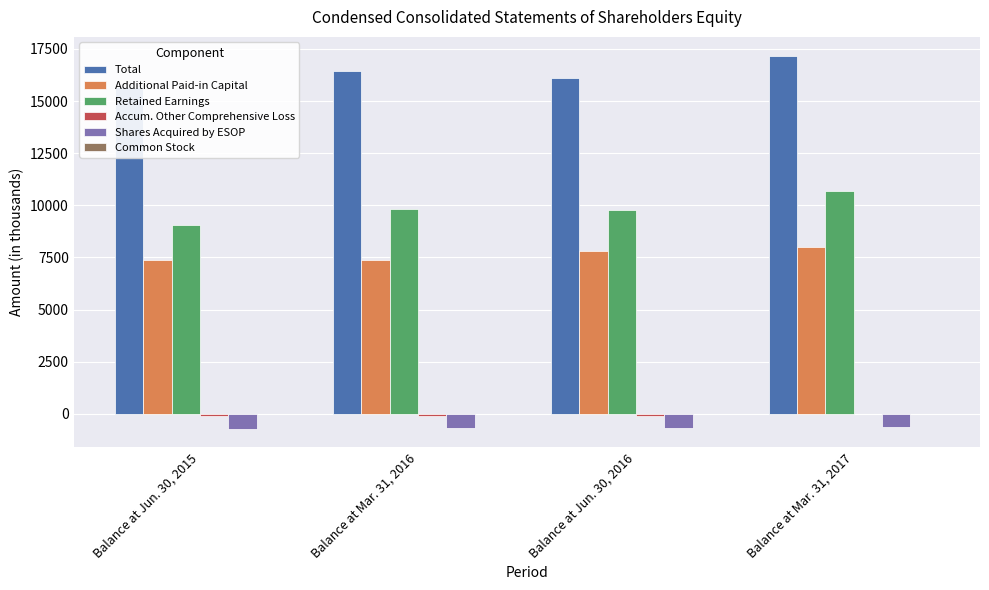

Count the number of data series in this chart.

6